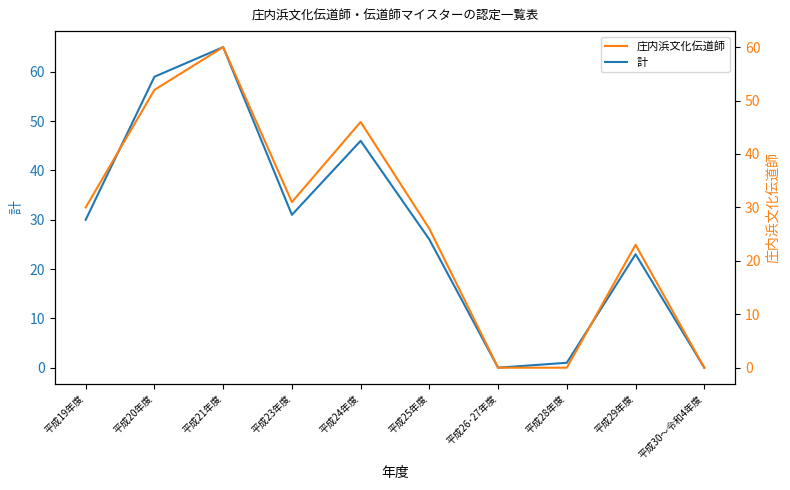

The value of 計 at 平成21年度 is 65. True or false?

True